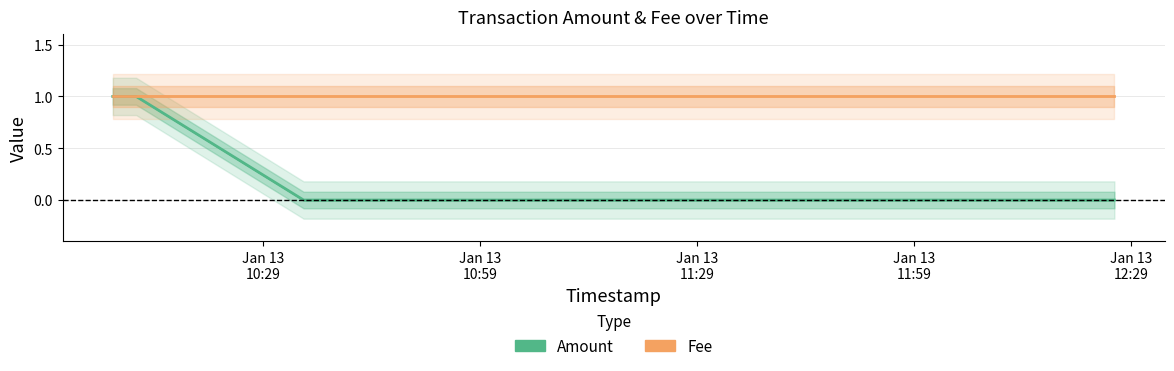

List the labels in order of value, largest first.

2018-01-13 10:08:15, 2018-01-13 10:10:05, 2018-01-13 10:11:29, 2018-01-13 10:34:37, 2018-01-13 12:26:39